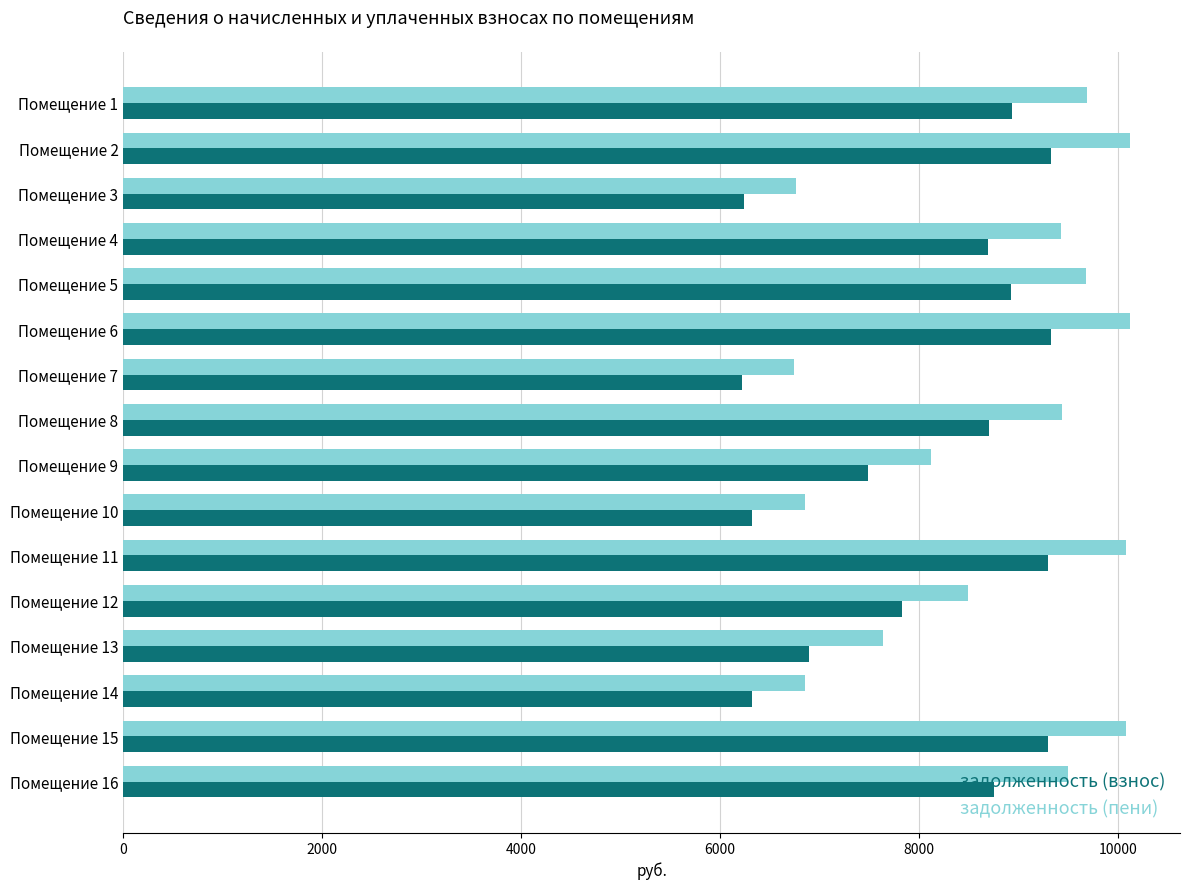

Which series has the largest total across all categories?

задолженность (пени)